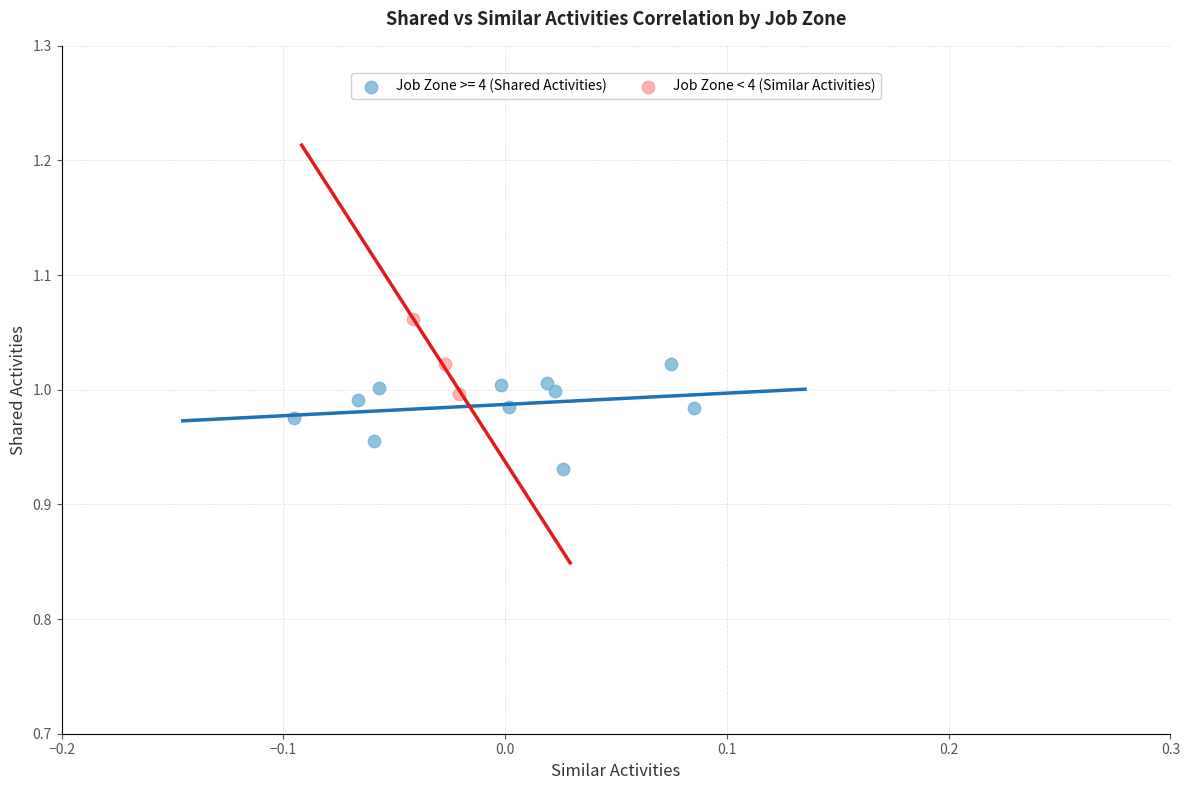

Which series contains the lowest Y value?

Job Zone >= 4 (Shared Activities)